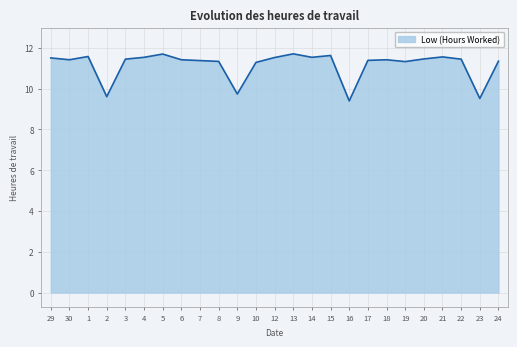

What is the change in value from 3 to 13?

+0.3